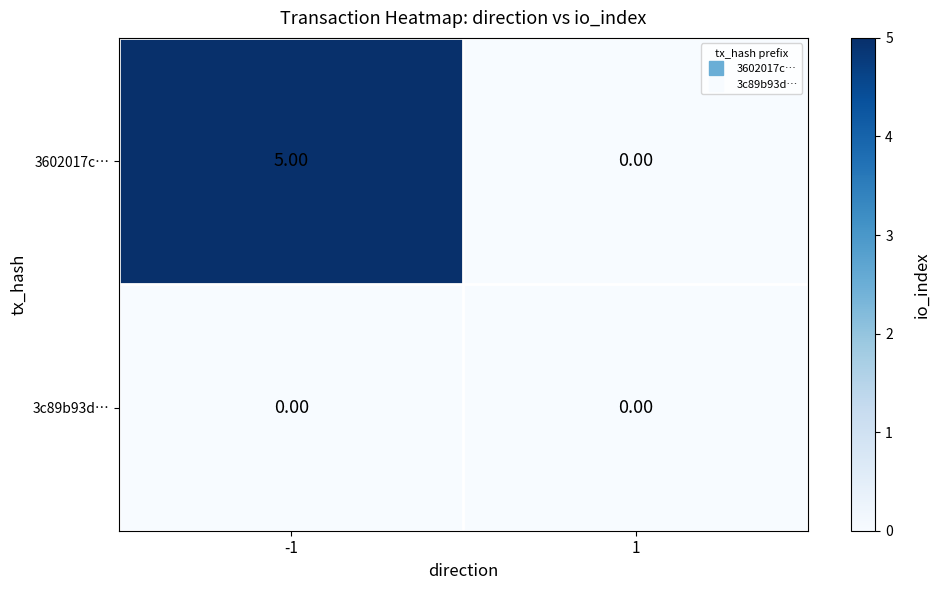

Between -1 and 1, which series saw the biggest shift?

3602017c…